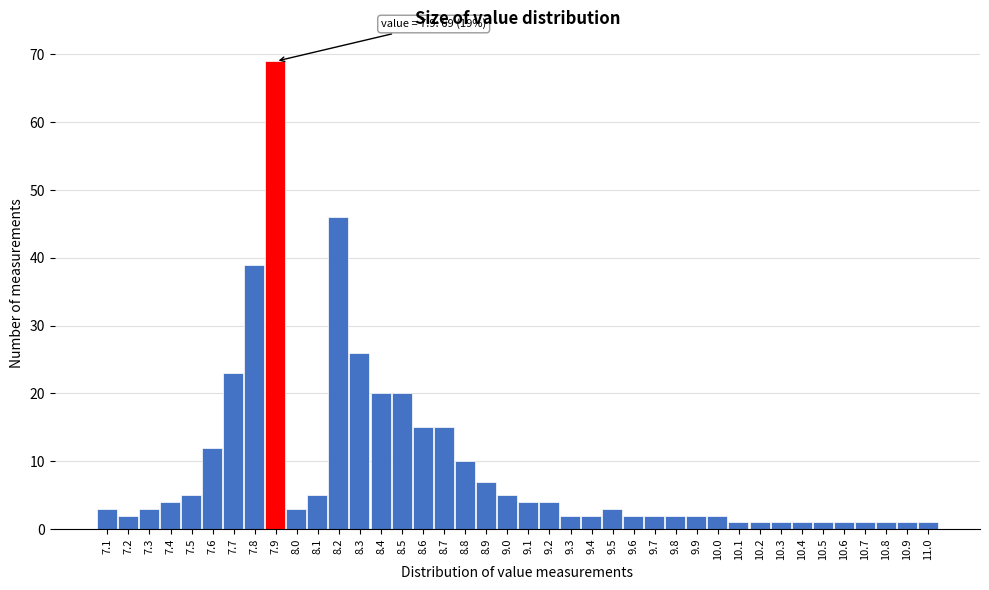

Which range on the x-axis has the tallest bar?

7.85 to 7.95